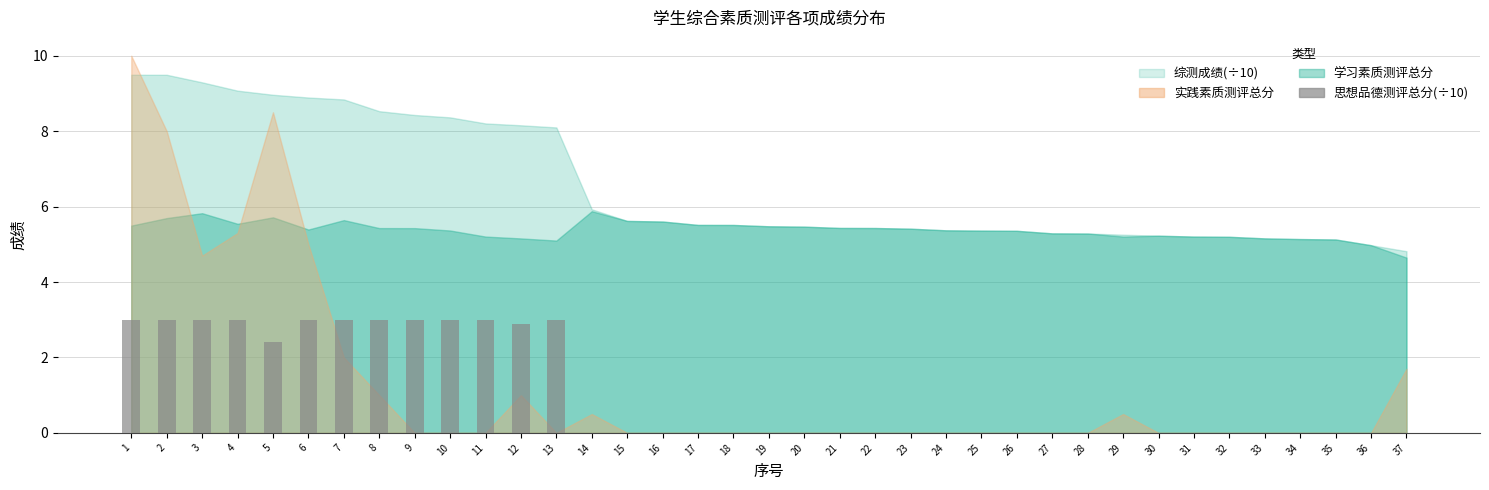

What is the greatest value displayed?

3.0